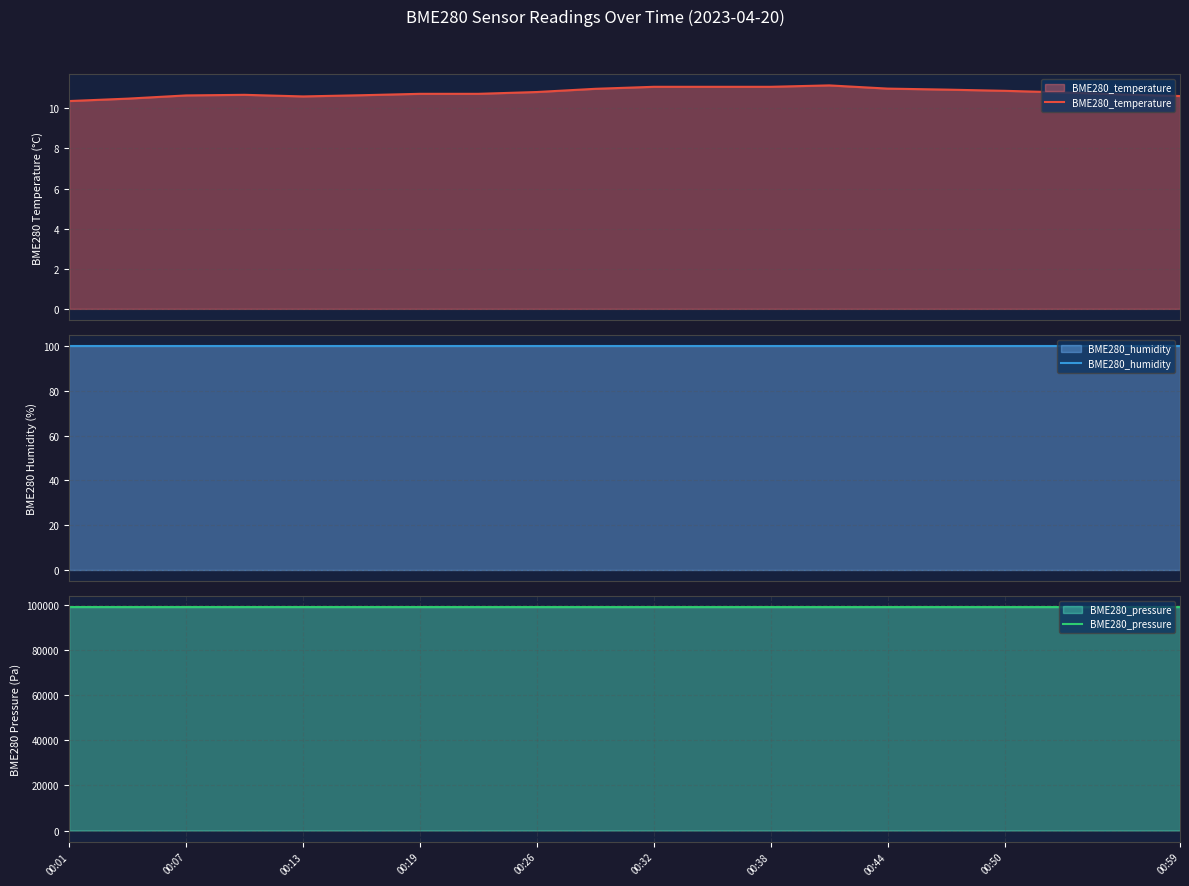

At how many categories does at least one series exceed 70275?

20